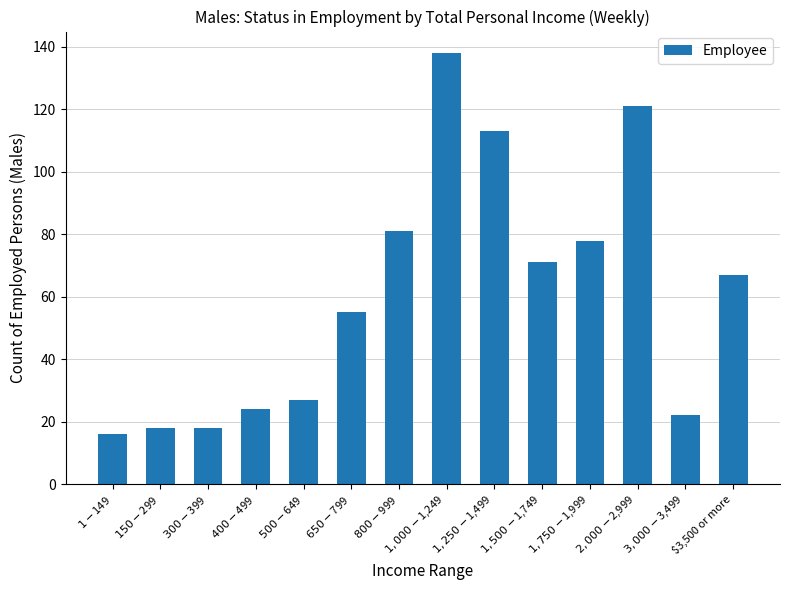

What is the value of the 8th bar from the left?

138